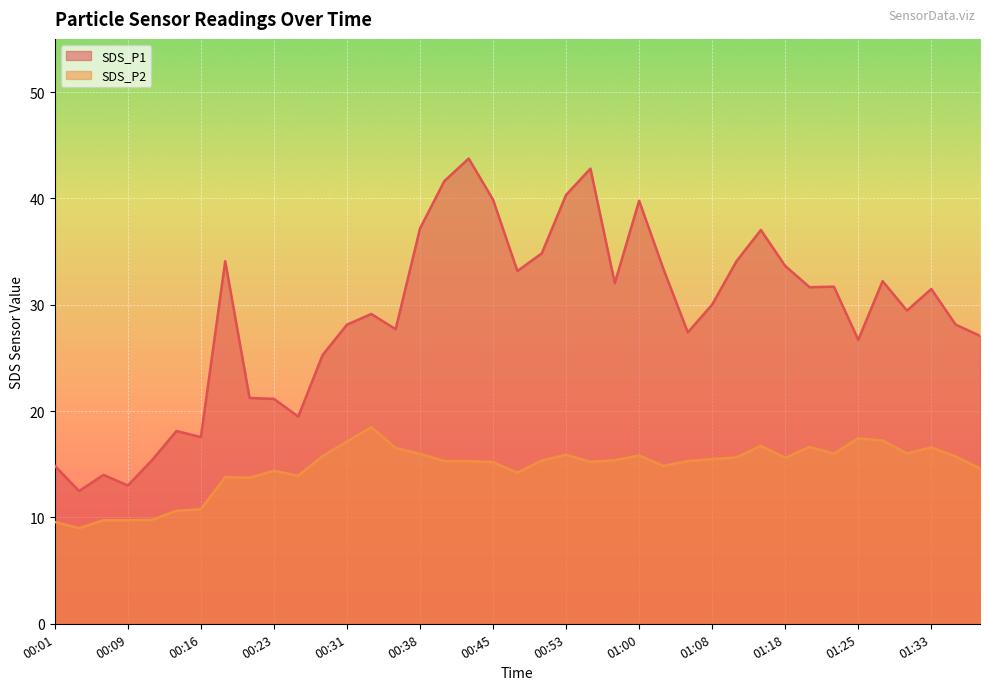

Does the chart display data point markers on the line(s)?

No